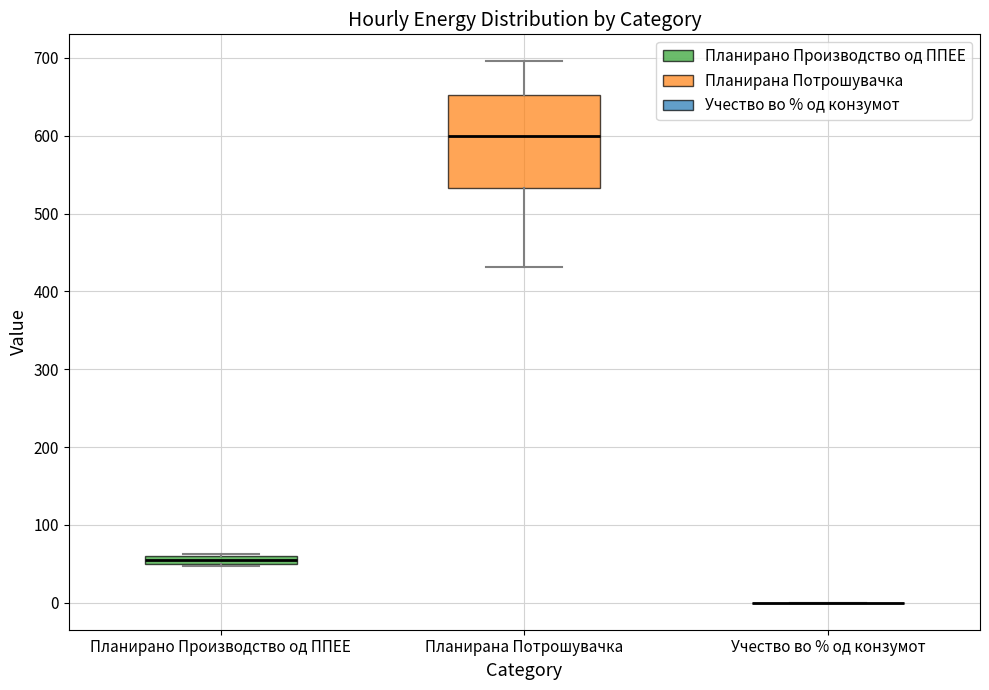

Comparing the boxes themselves (not the whiskers), which one is the tallest?

Планирана Потрошувачка